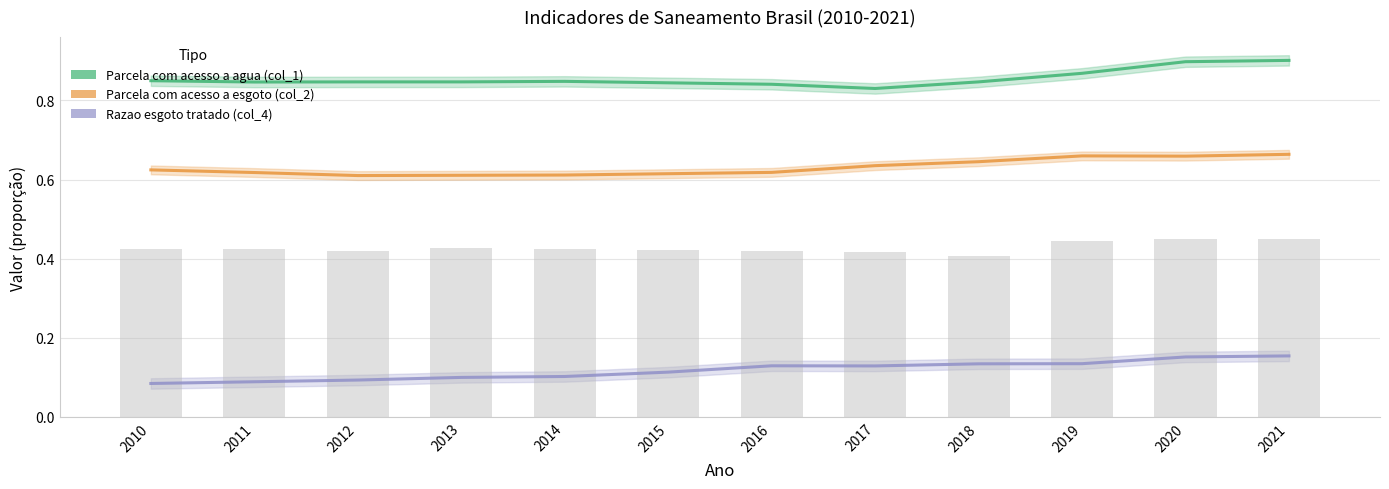

How many categories are shown in the chart?

12